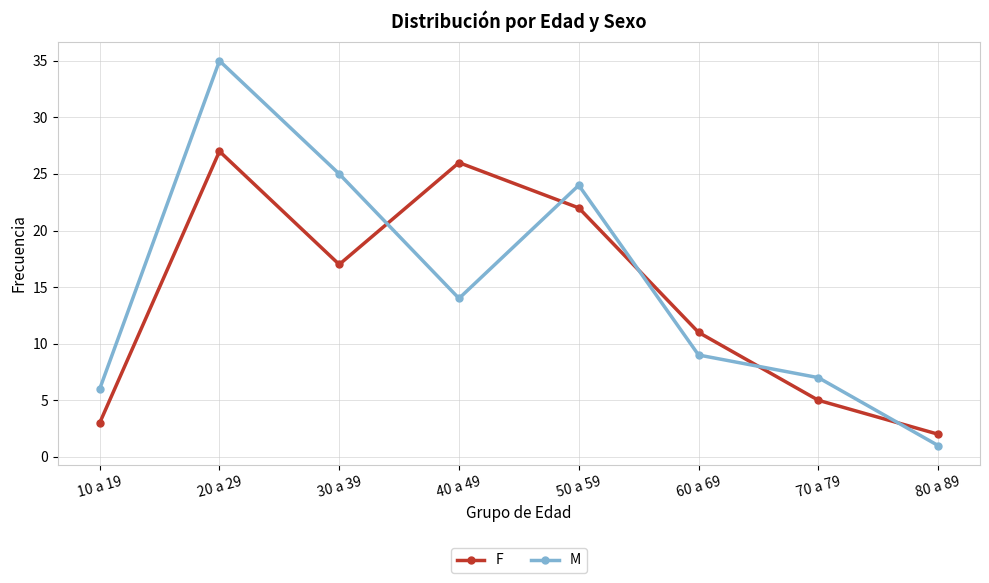

What is the label of the 5th point from the left?

50 a 59